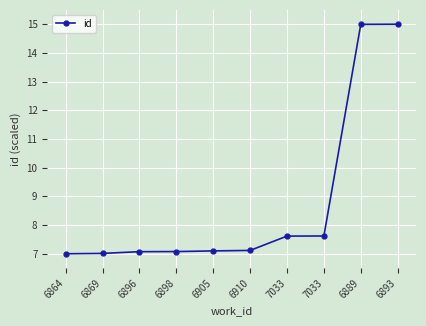

List the labels in order of value, largest first.

6893, 6889, 7033, 7033, 6910, 6905, 6898, 6896, 6869, 6864